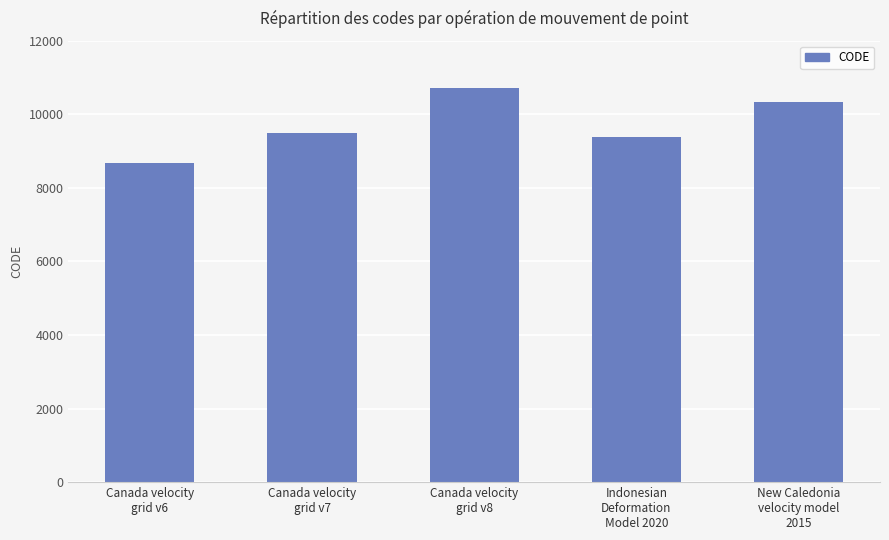

Is it true that the value at Indonesian
Deformation
Model 2020 is 9375?

True